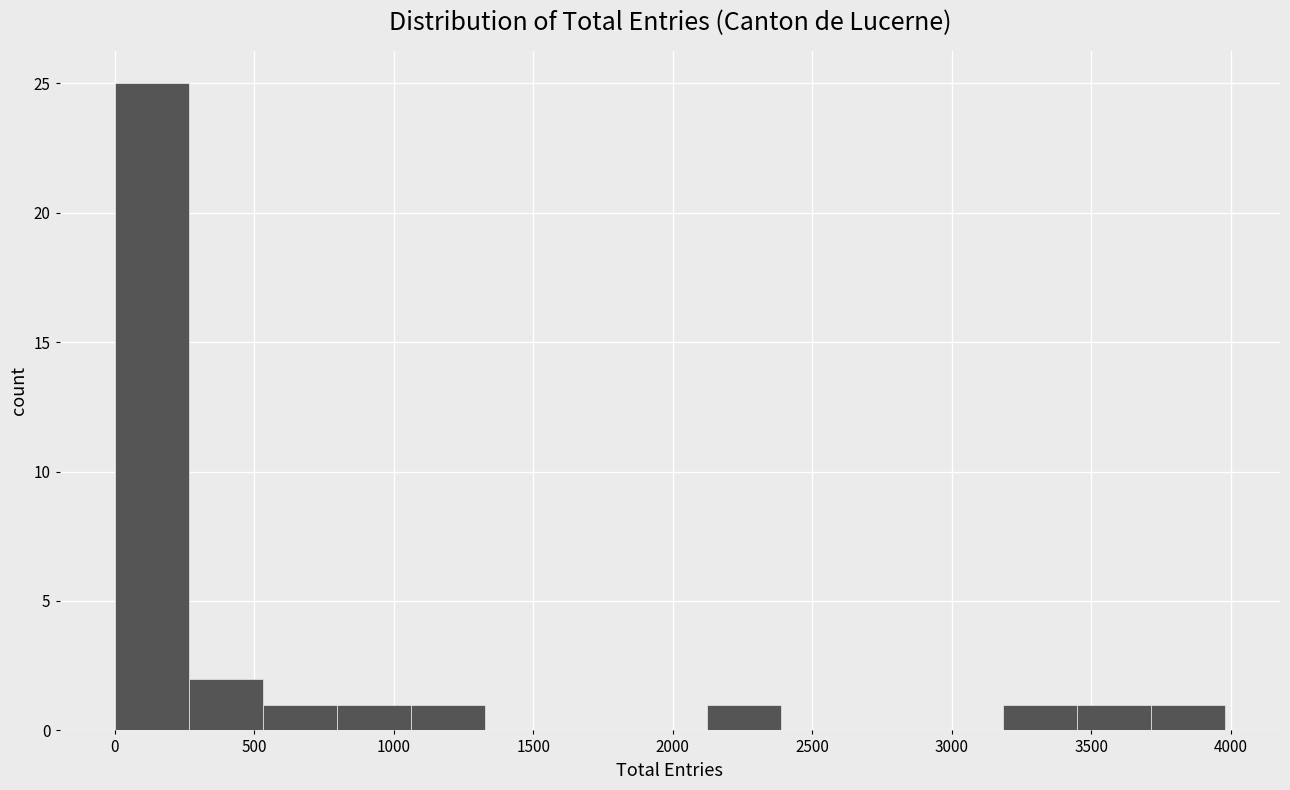

Reading left to right, list every bar in this chart as the range it spans on the x-axis followed by its height. Neither the bar edges nor the heights are printed on the chart, so give them approximately, as read against the axes.

0 to 250: 25
250 to 550: 2
550 to 800: 1
800 to 1050: 1
1050 to 1350: 1
1350 to 1600: 0
1600 to 1850: 0
1850 to 2100: 0
2100 to 2400: 1
2400 to 2650: 0
2650 to 2900: 0
2900 to 3200: 0
3200 to 3450: 1
3450 to 3700: 1
3700 to 4000: 1